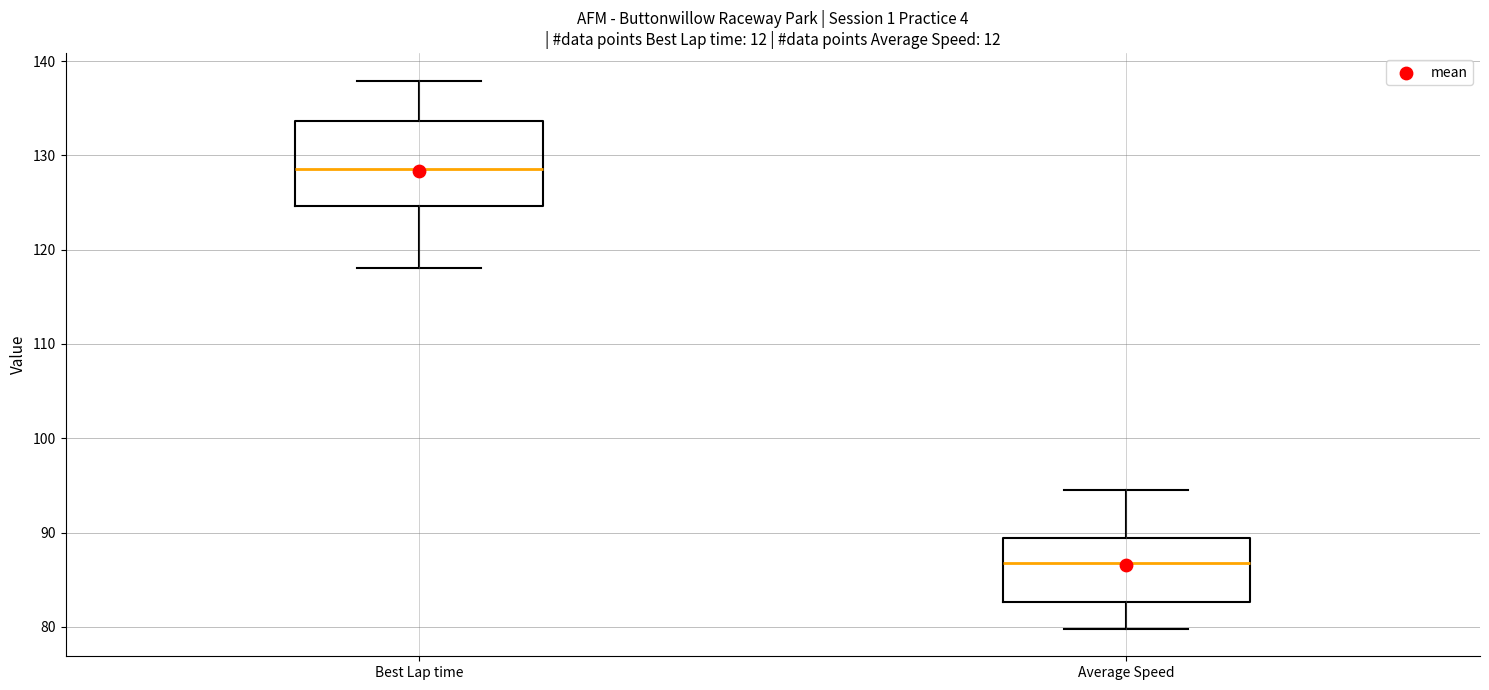

Which box's median line is the highest?

Best Lap time